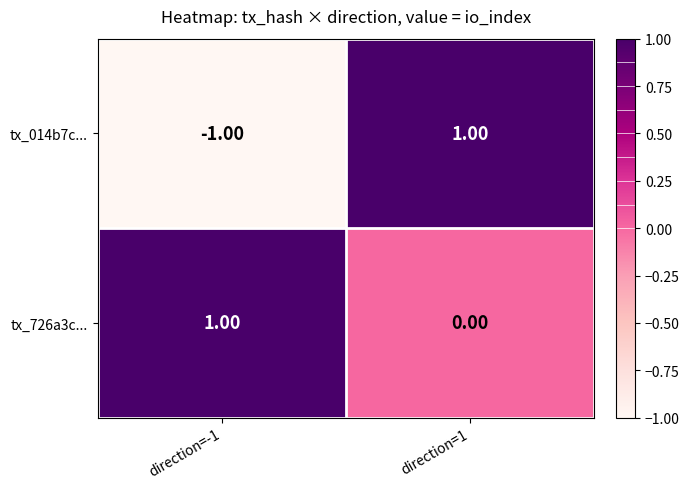

How many values in the tx_726a3c... series are below 1?

1